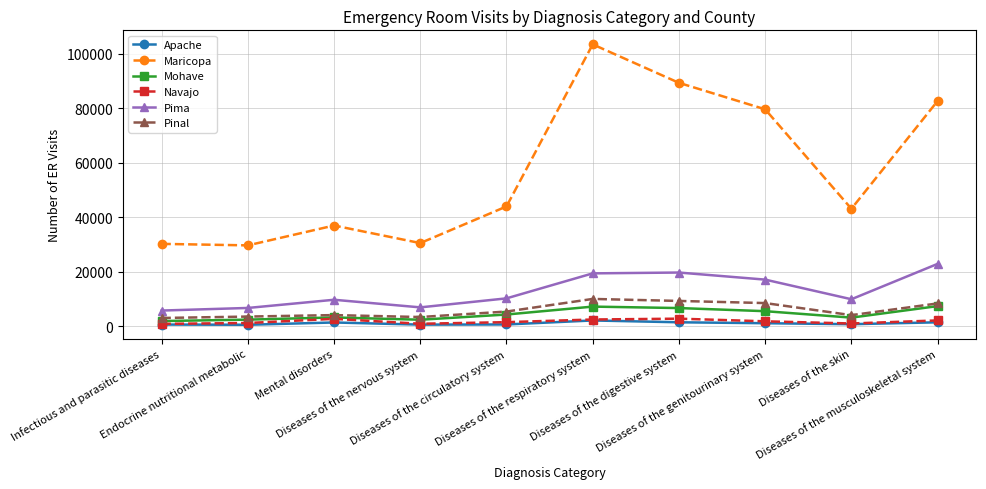

What is the difference between the highest and lowest values at Diseases of the genitourinary system?

78616